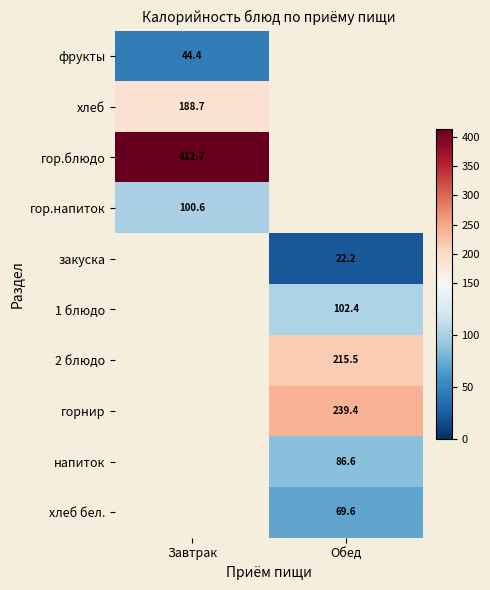

True or false: хлеб бел. has a value of 69.6 at Обед.

True